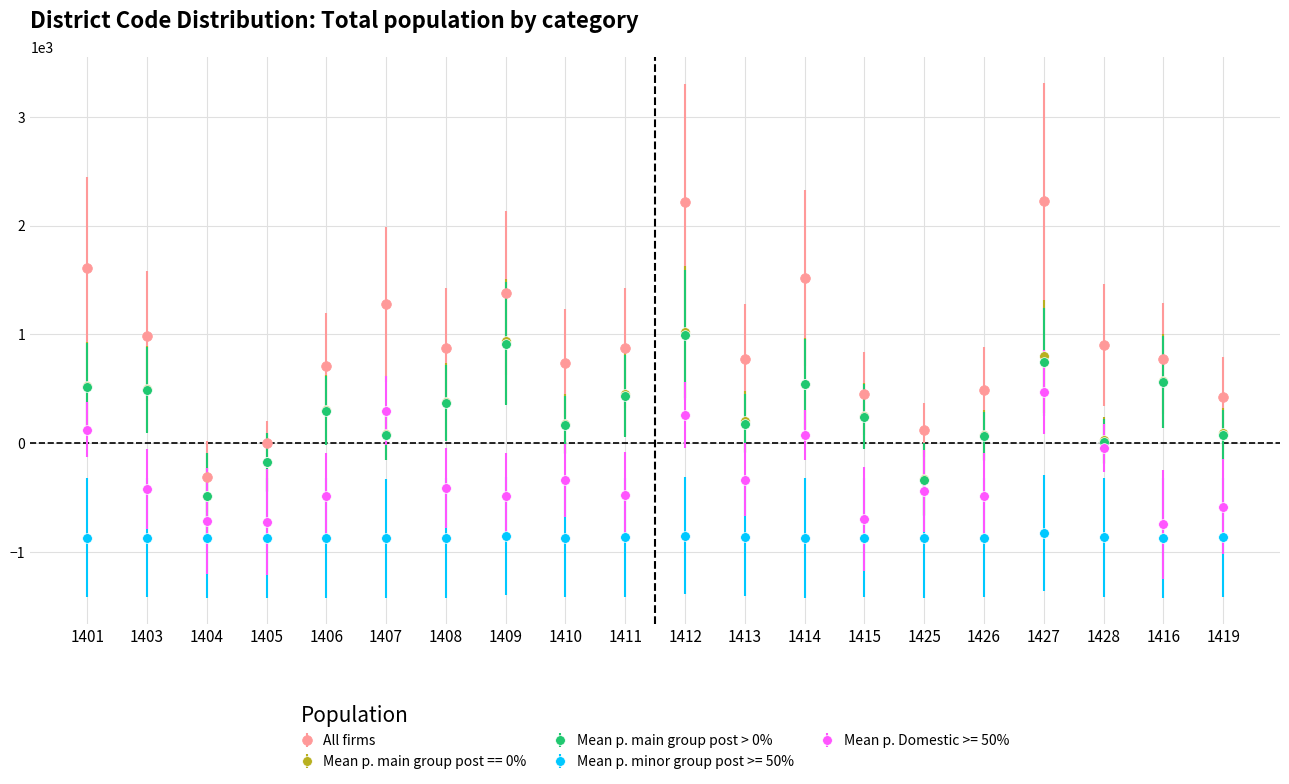

The value of All firms at 1428 is 902.5. True or false?

True